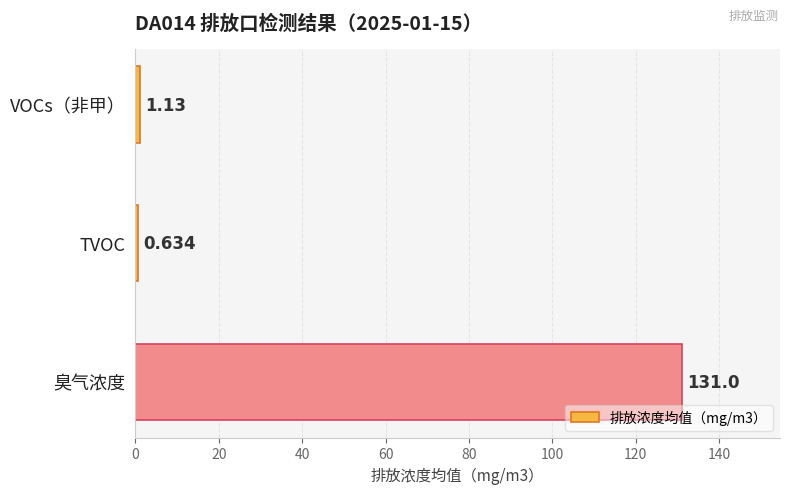

Which has a higher value, TVOC or VOCs（非甲）?

VOCs（非甲）